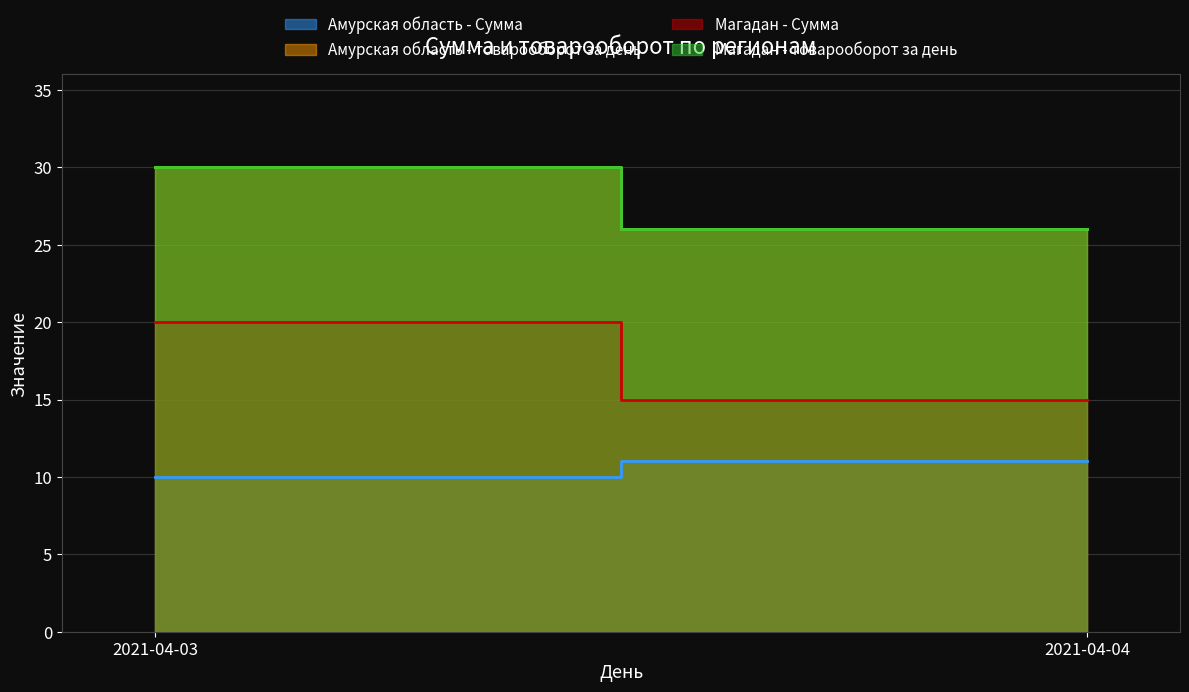

At 2021-04-04, list the series in order from smallest to largest.

Амурская область - Сумма, Магадан - Сумма, Амурская область - товарооборот за день, Магадан - товарооборот за день